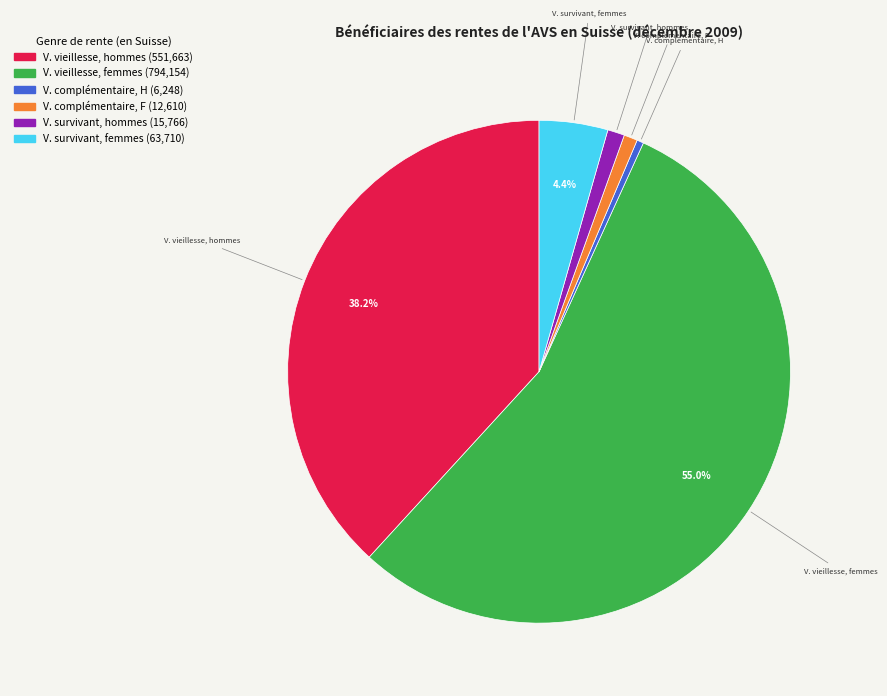

Does any single category account for the majority?

Yes